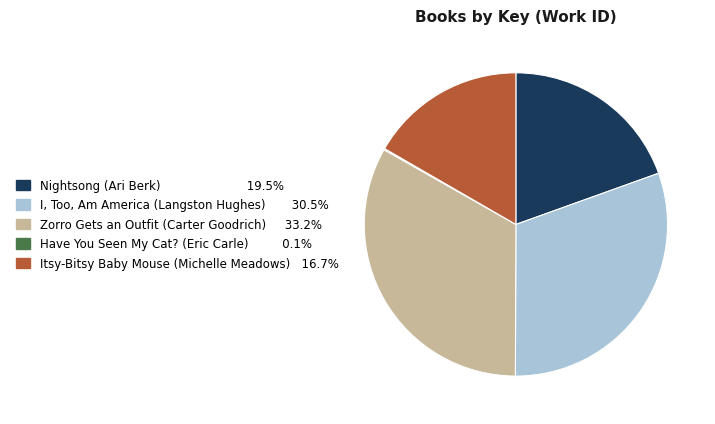

What is the ratio of the value at Nightsong (Ari Berk) to the value at I, Too, Am America (Langston Hughes)?

0.6